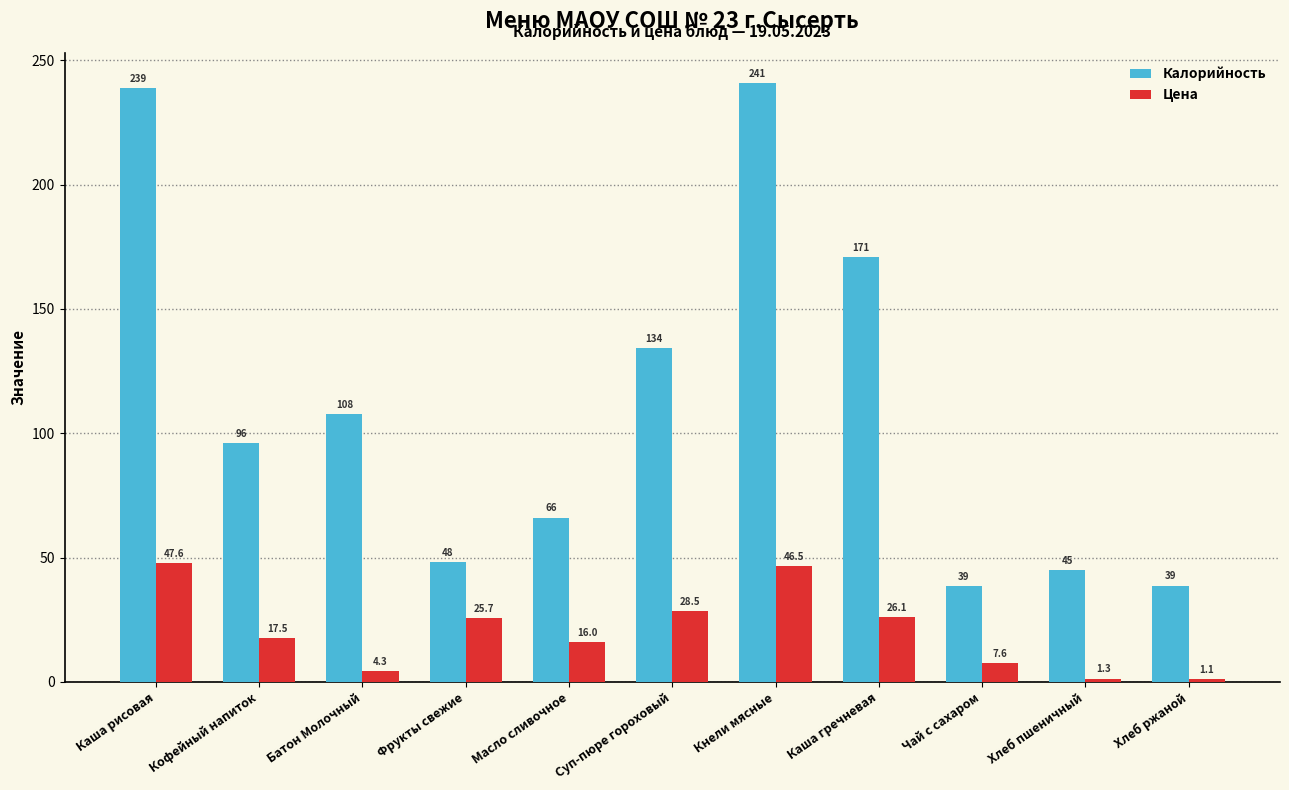

Which category has the highest value in the Калорийность series?

Кнели мясные